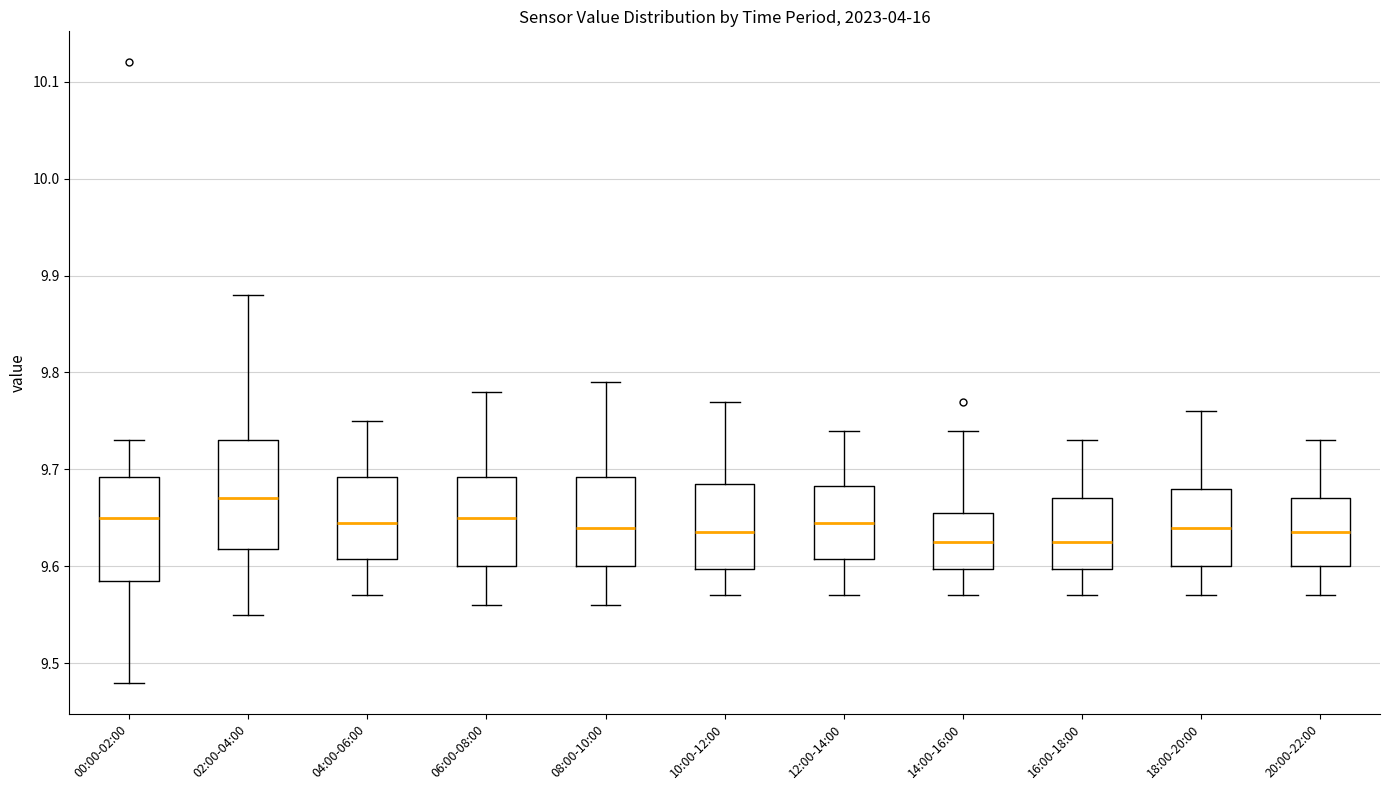

Reading left to right, transcribe this box plot: for each box, give where its median line is, the range the box spans, and where its two whiskers end, as read against the y-axis. The values are not printed on the chart, so give them approximately, as read against the axis.

00:00-02:00: median 9.65, box 9.59 to 9.69, whiskers 9.48 to 9.73
02:00-04:00: median 9.67, box 9.62 to 9.73, whiskers 9.55 to 9.88
04:00-06:00: median 9.65, box 9.61 to 9.69, whiskers 9.57 to 9.75
06:00-08:00: median 9.65, box 9.60 to 9.69, whiskers 9.56 to 9.78
08:00-10:00: median 9.64, box 9.60 to 9.69, whiskers 9.56 to 9.79
10:00-12:00: median 9.64, box 9.60 to 9.69, whiskers 9.57 to 9.77
12:00-14:00: median 9.65, box 9.61 to 9.68, whiskers 9.57 to 9.74
14:00-16:00: median 9.63, box 9.60 to 9.66, whiskers 9.57 to 9.74
16:00-18:00: median 9.63, box 9.60 to 9.67, whiskers 9.57 to 9.73
18:00-20:00: median 9.64, box 9.60 to 9.68, whiskers 9.57 to 9.76
20:00-22:00: median 9.64, box 9.60 to 9.67, whiskers 9.57 to 9.73